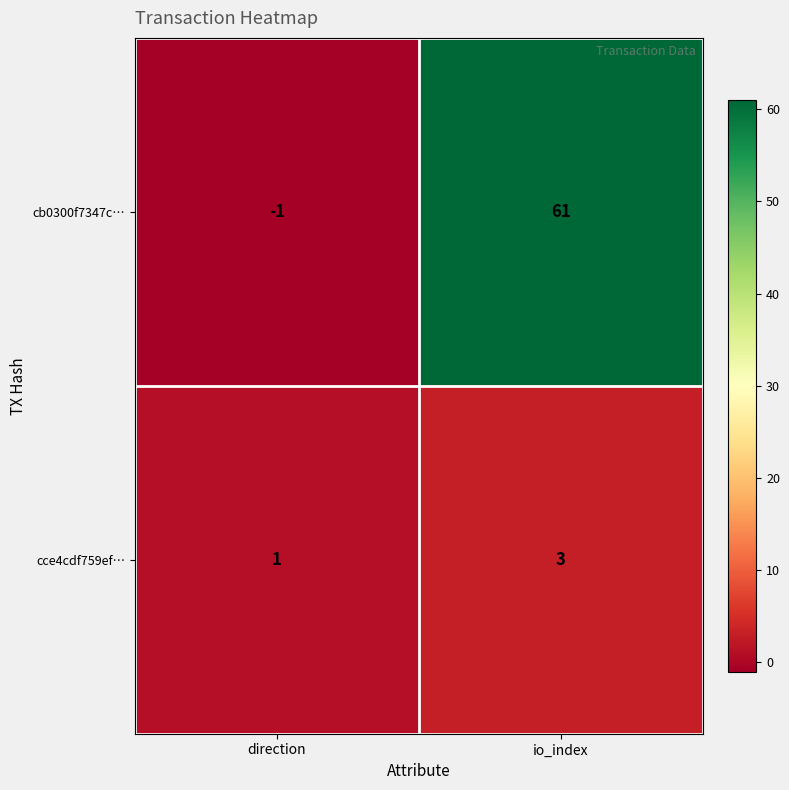

Reading left to right, transcribe all the data shown in this chart.

cb0300f7347c…: -1	61
cce4cdf759ef…: 1	3